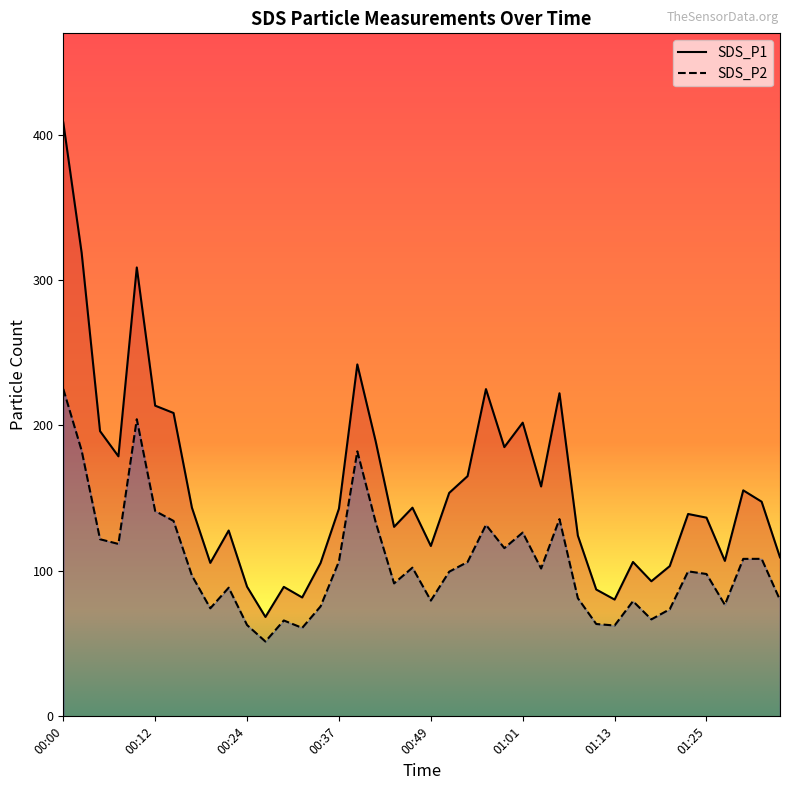

How many interior local peaks does the SDS_P2 series have?

11